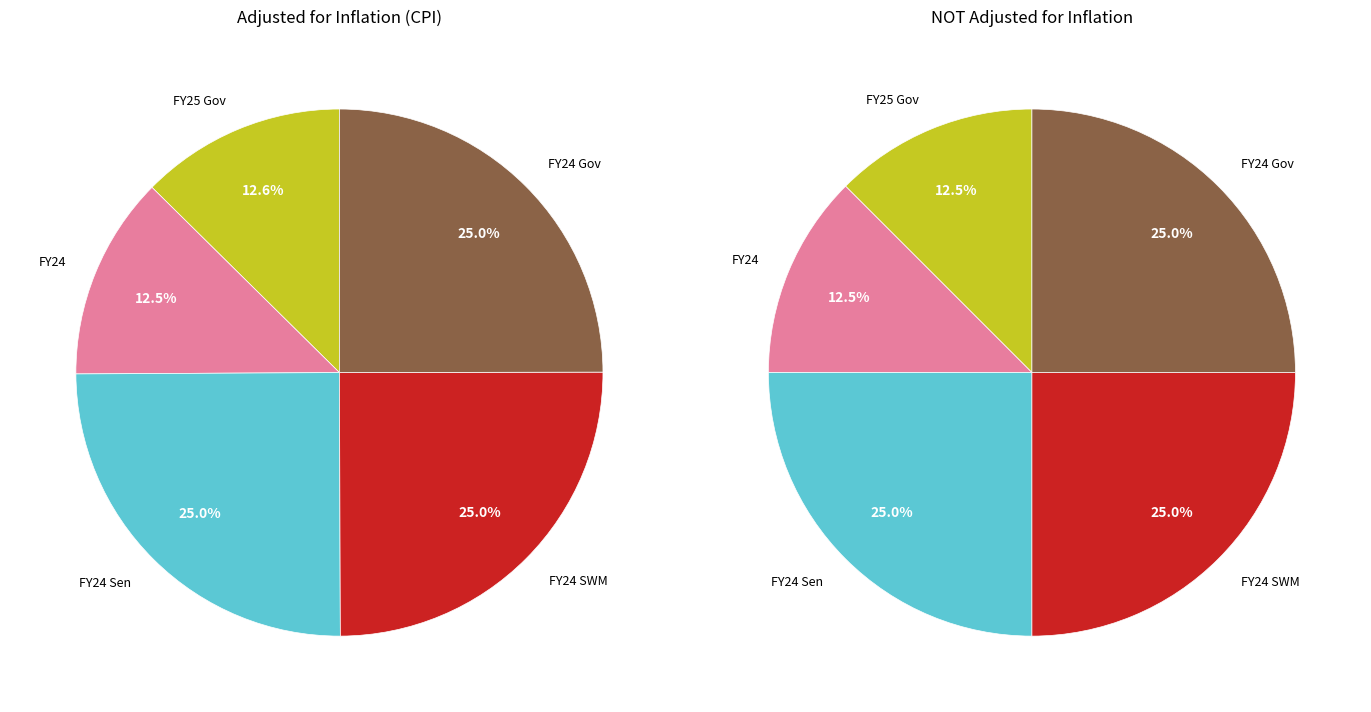

How many segments does this pie chart have?

5